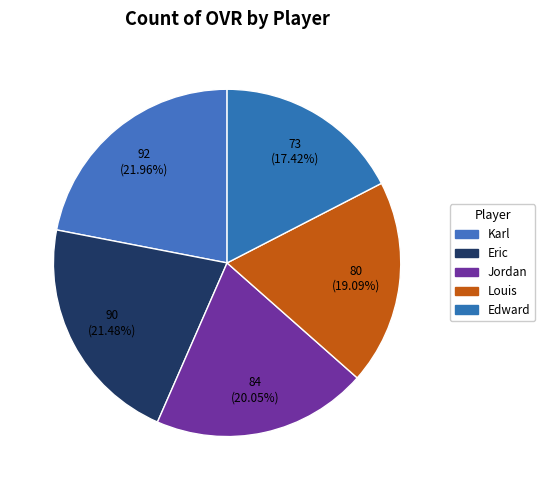

To the nearest percent, what portion does Jordan represent?

20%